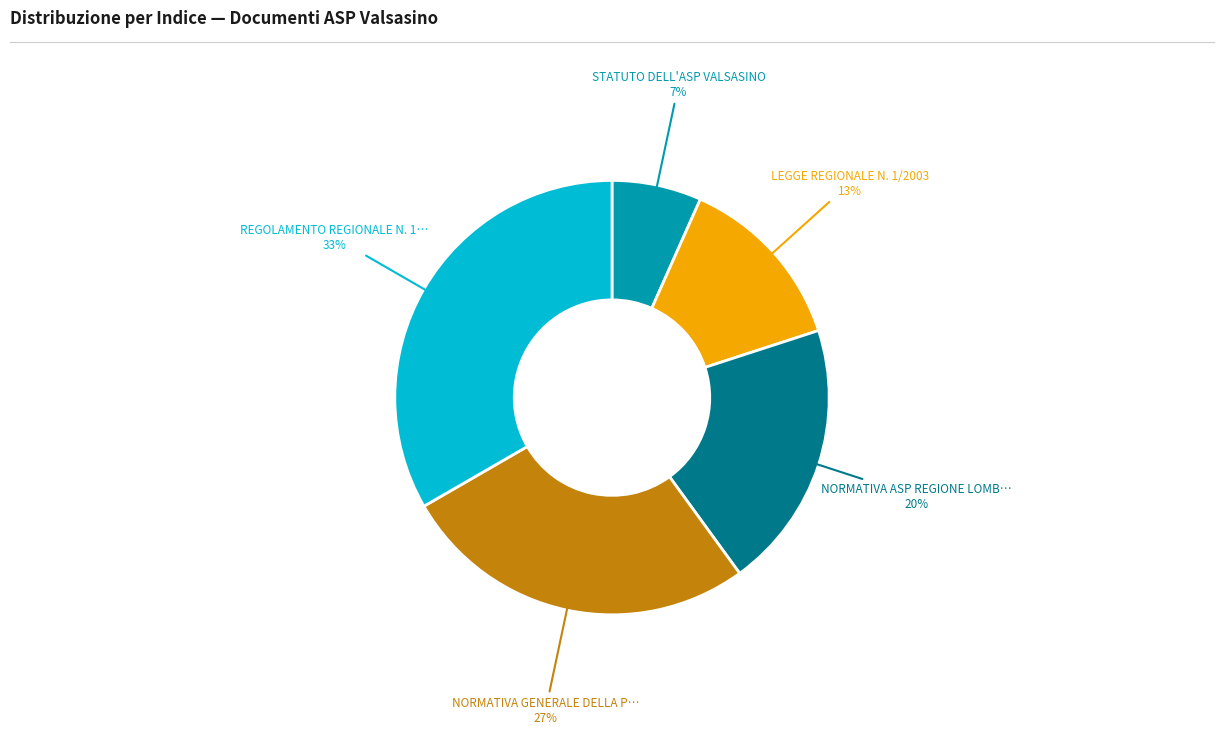

Does any single category account for the majority?

No